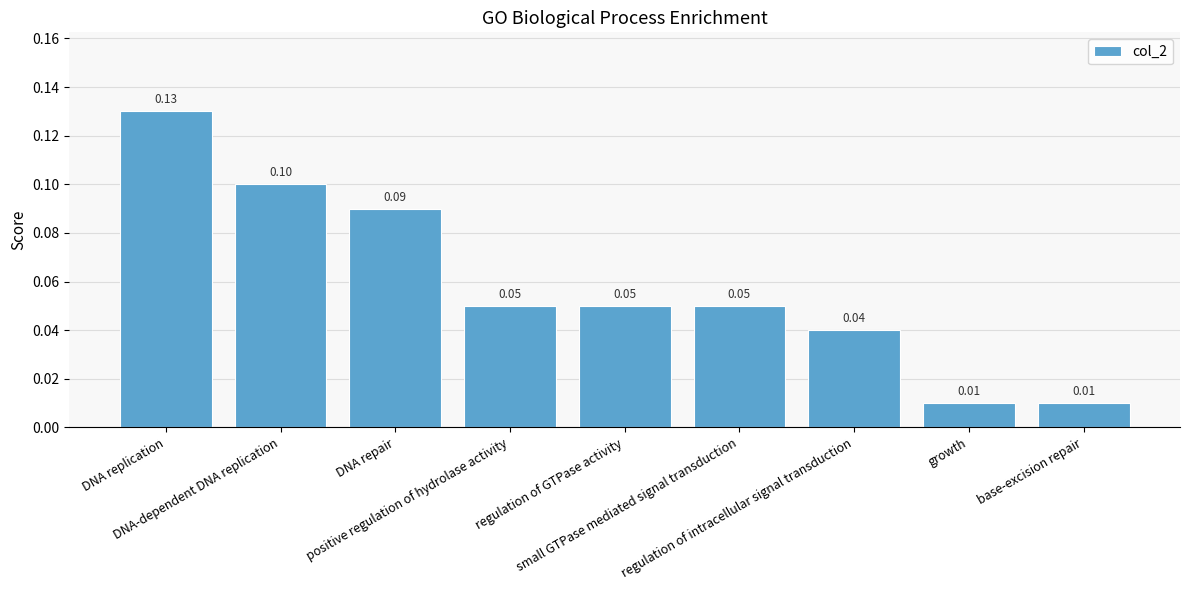

Are the bars grouped side by side (vs. stacked)?

No